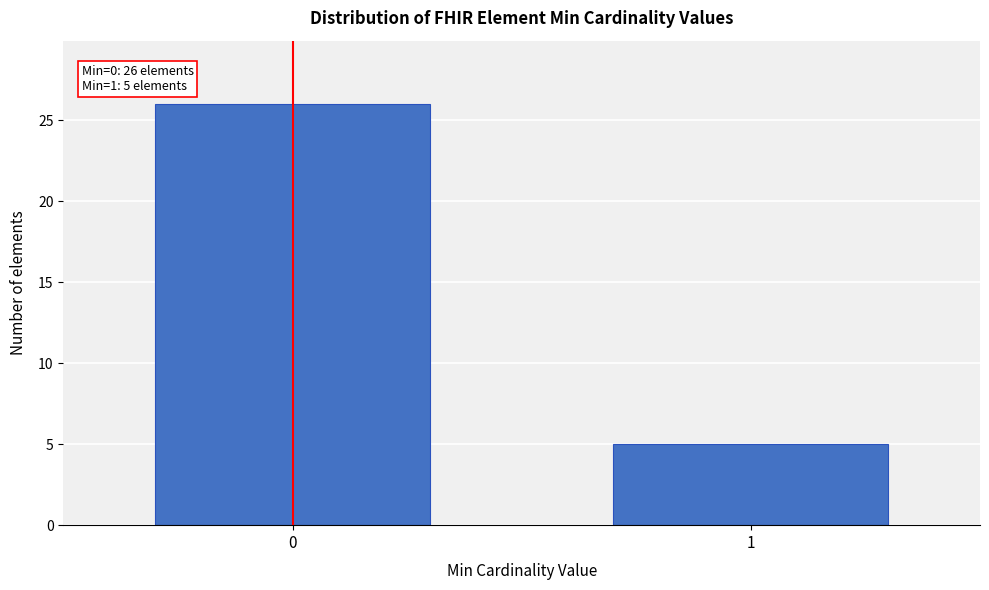

Reading left to right, what are all the values shown in this chart?

0=26	1=5